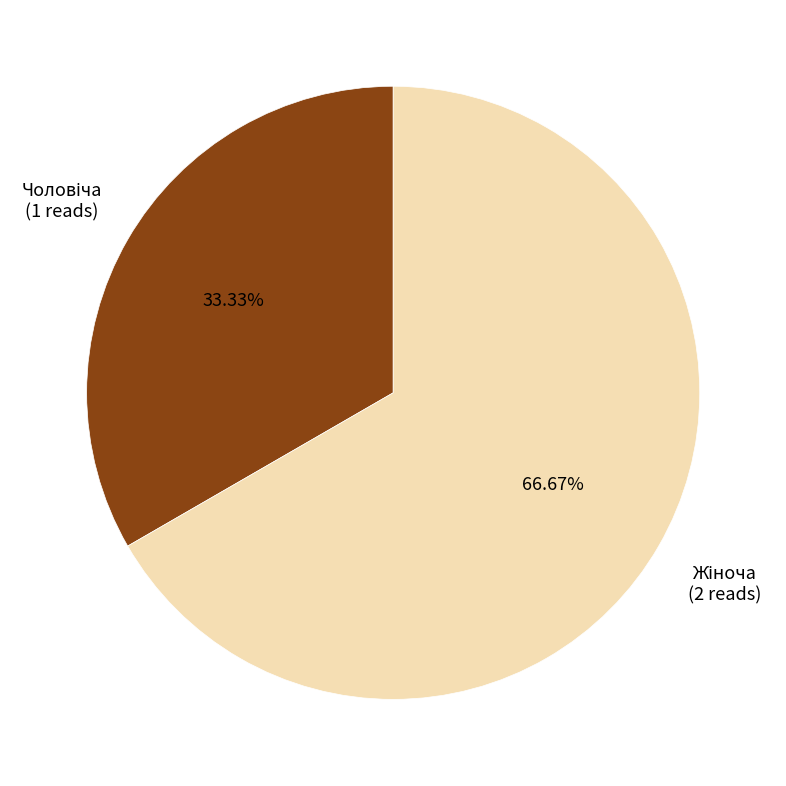

Is there any slice that represents more than half of the pie?

Yes